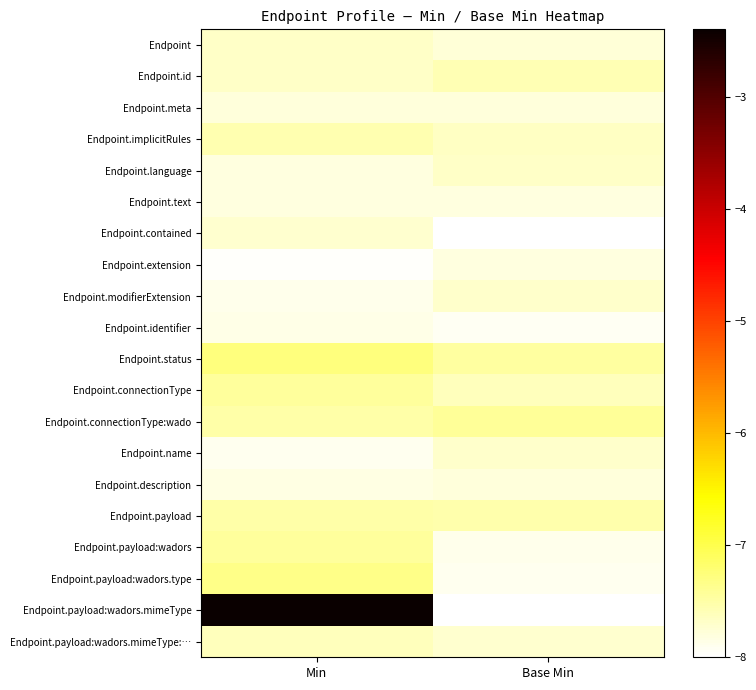

Which series has the largest total across all categories?

Endpoint.payload:wadors.mimeType